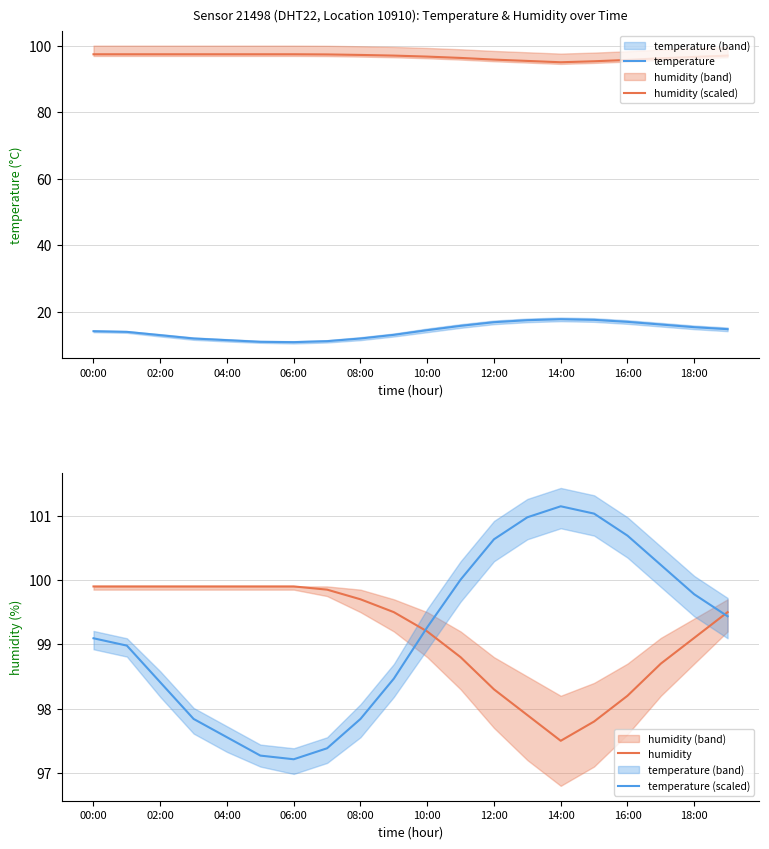

After their last crossing, which series has the higher values: humidity (scaled) or temperature (scaled)?

temperature (scaled)